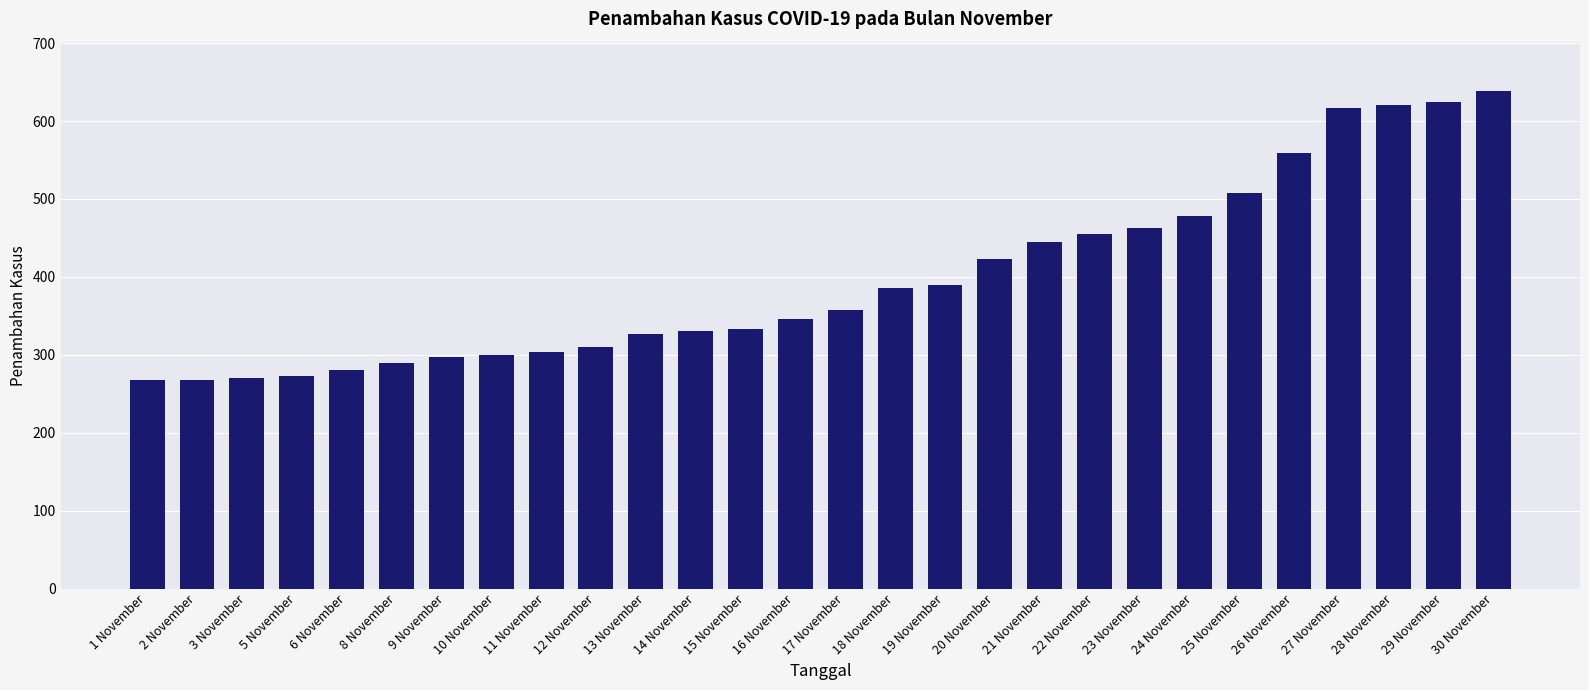

Does the chart contain any negative values?

No